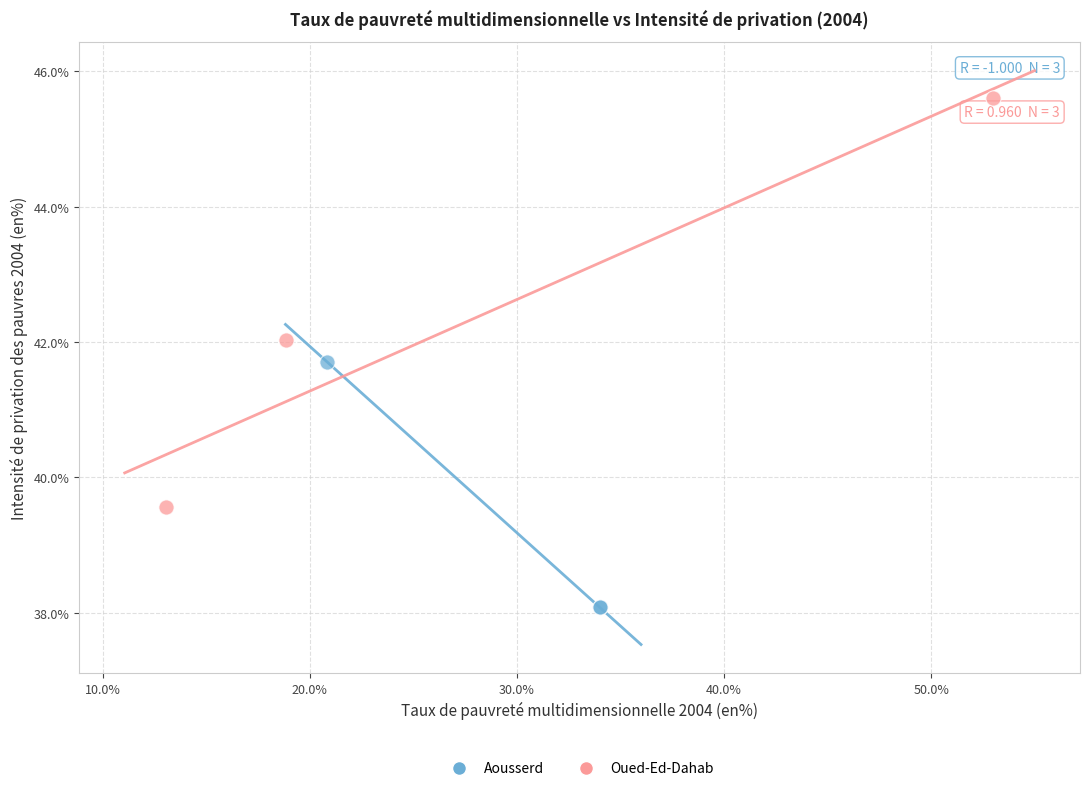

Which series reaches the maximum Y coordinate?

Oued-Ed-Dahab